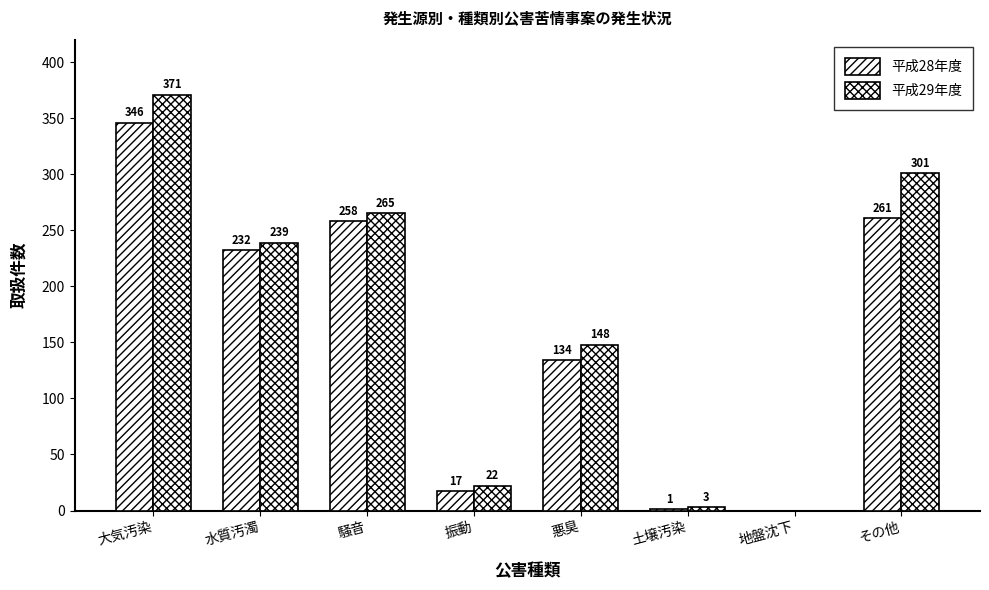

How many values in 平成29年度 are above zero?

7